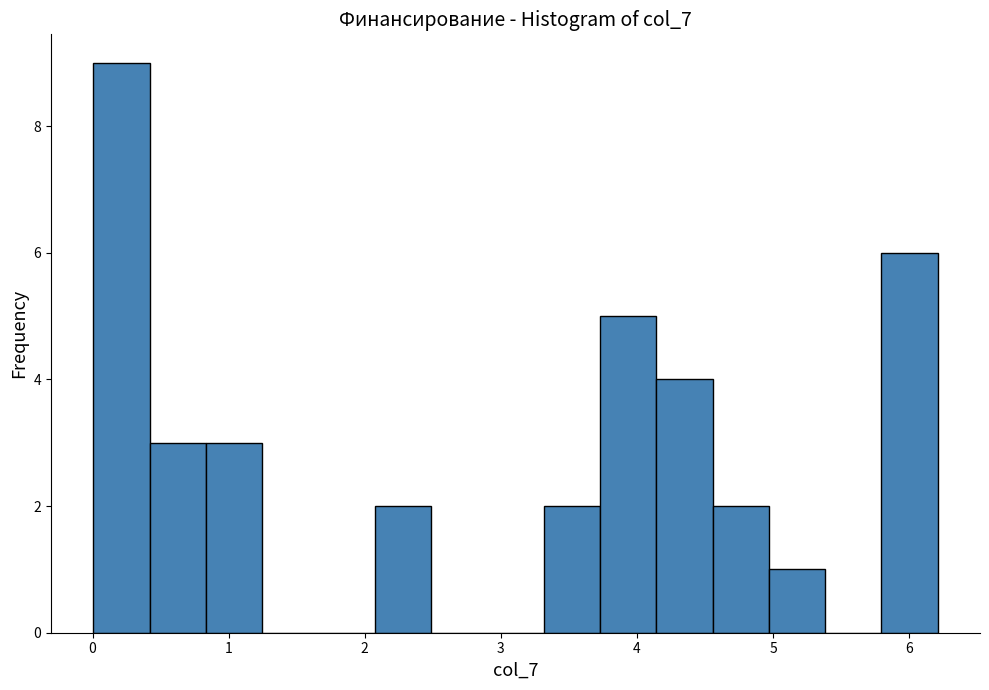

Reading left to right, list every bar in this chart as the range it spans on the x-axis followed by its height. Neither the bar edges nor the heights are printed on the chart, so give them approximately, as read against the axes.

0.0 to 0.4: 9
0.4 to 0.8: 3
0.8 to 1.2: 3
1.2 to 1.7: 0
1.7 to 2.1: 0
2.1 to 2.5: 2
2.5 to 2.9: 0
2.9 to 3.3: 0
3.3 to 3.7: 2
3.7 to 4.1: 5
4.1 to 4.6: 4
4.6 to 5.0: 2
5.0 to 5.4: 1
5.4 to 5.8: 0
5.8 to 6.2: 6